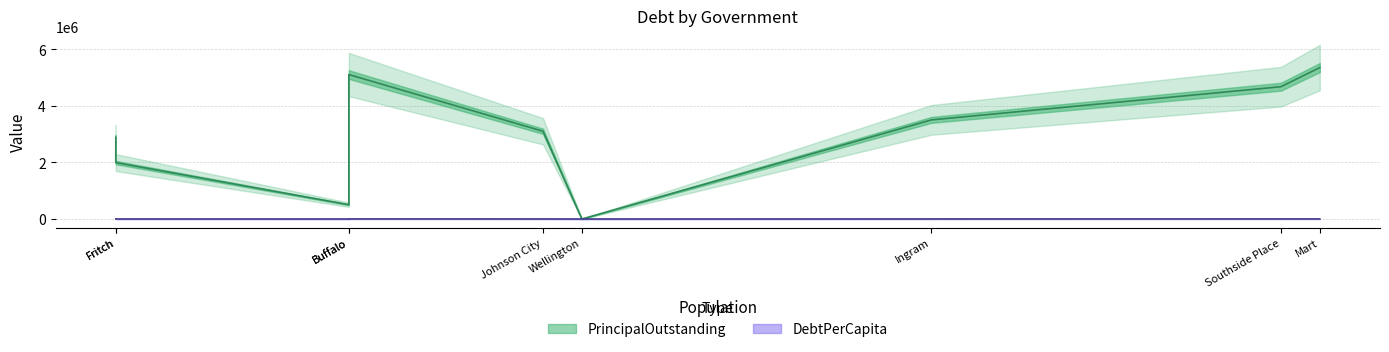

Which series has the largest range (max minus min)?

PrincipalOutstanding